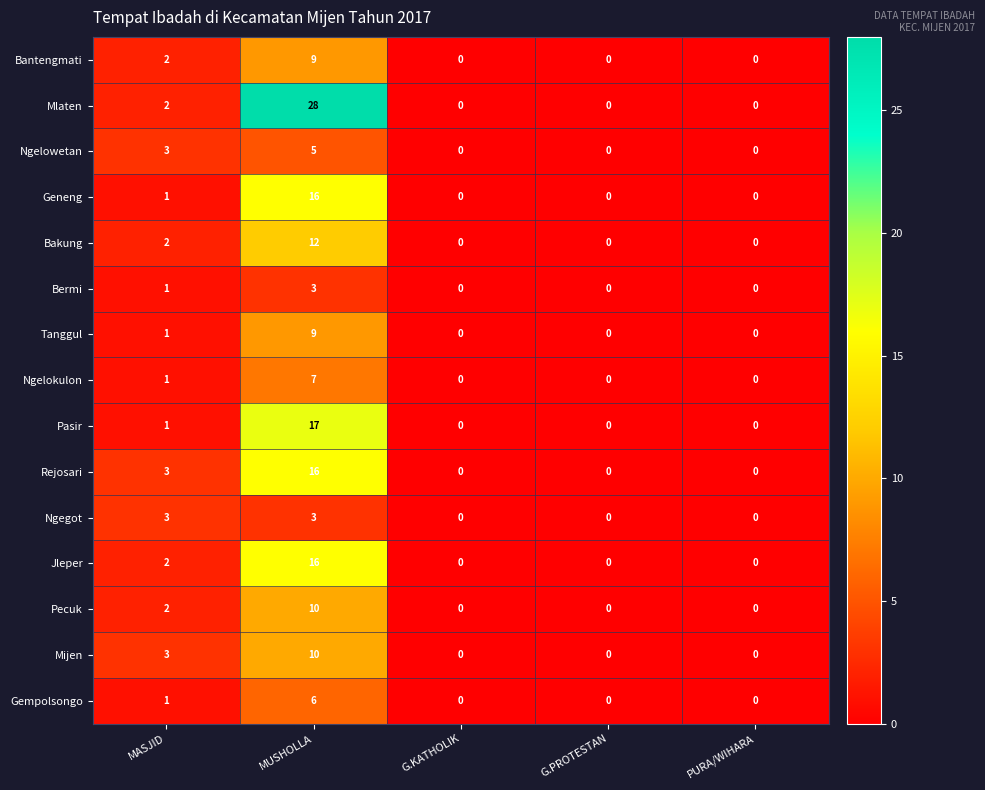

Is it true that Geneng equals -8 at G.KATHOLIK?

False